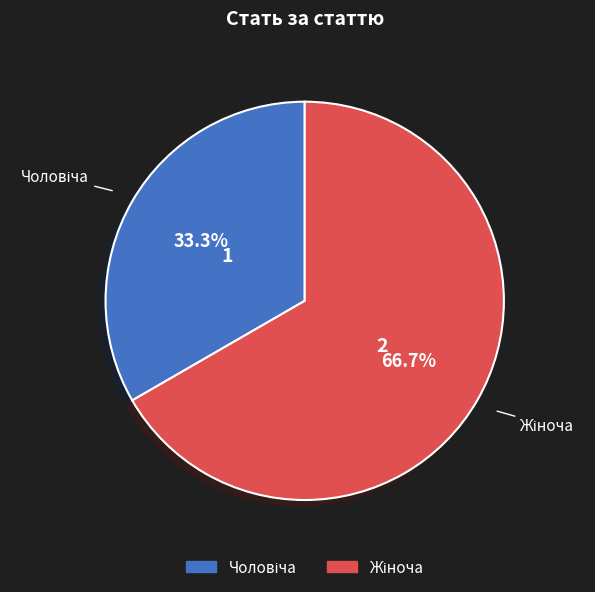

Does any single category account for the majority?

Yes